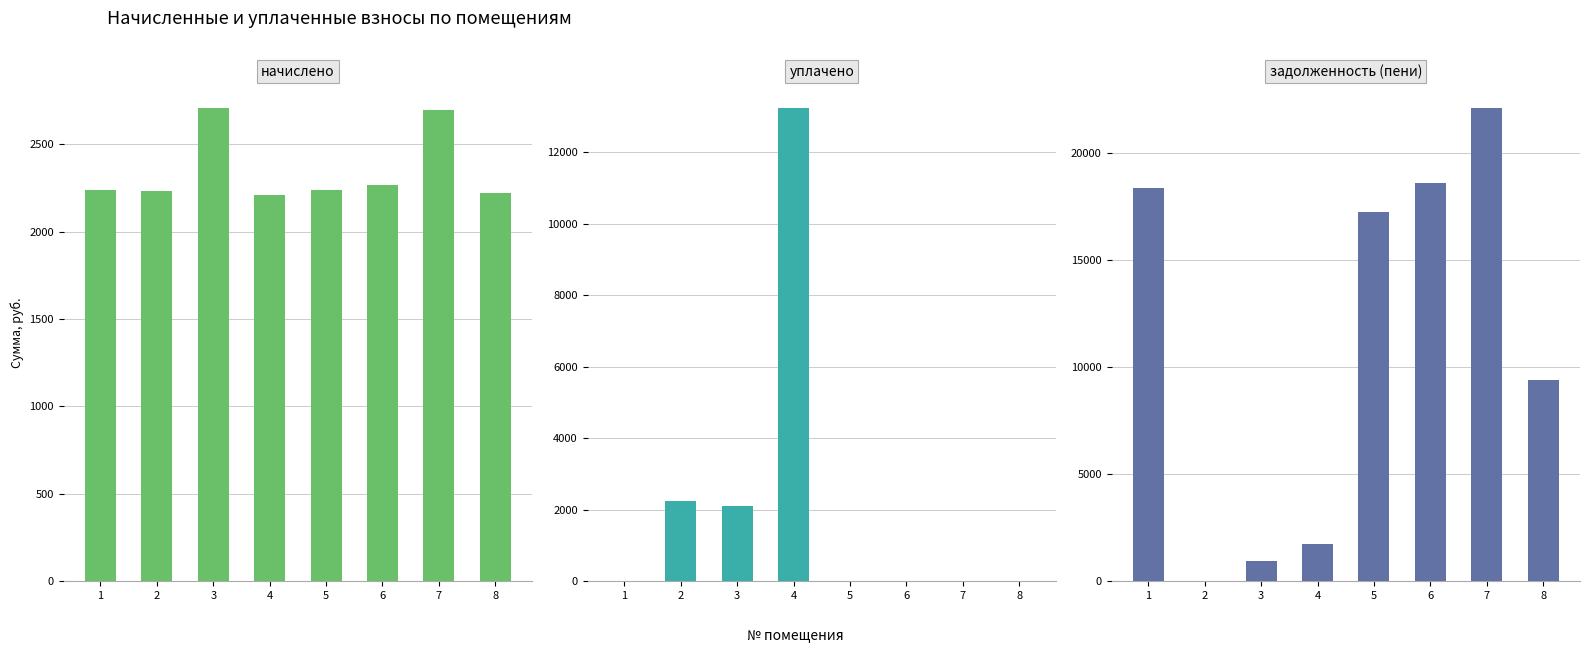

Are the bars grouped side by side (vs. stacked)?

Yes